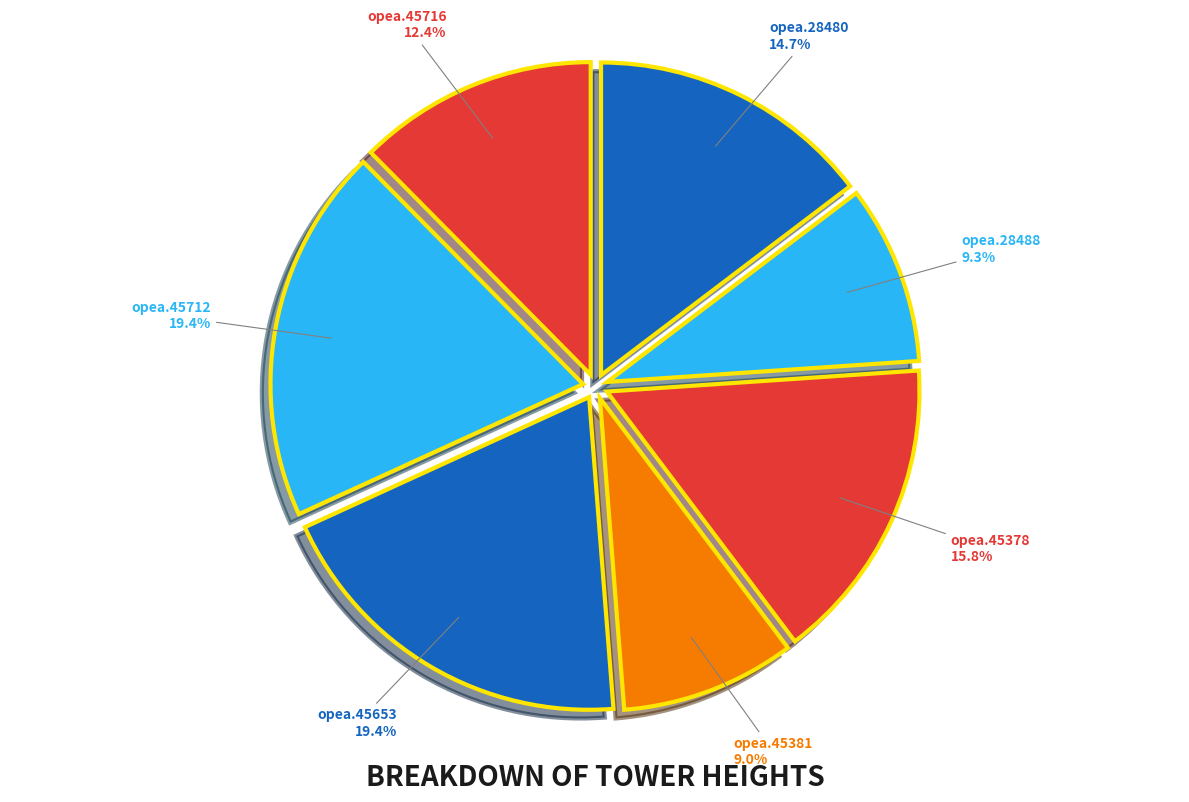

Combined, do opea.28488 and opea.45712 account for over 50%?

No